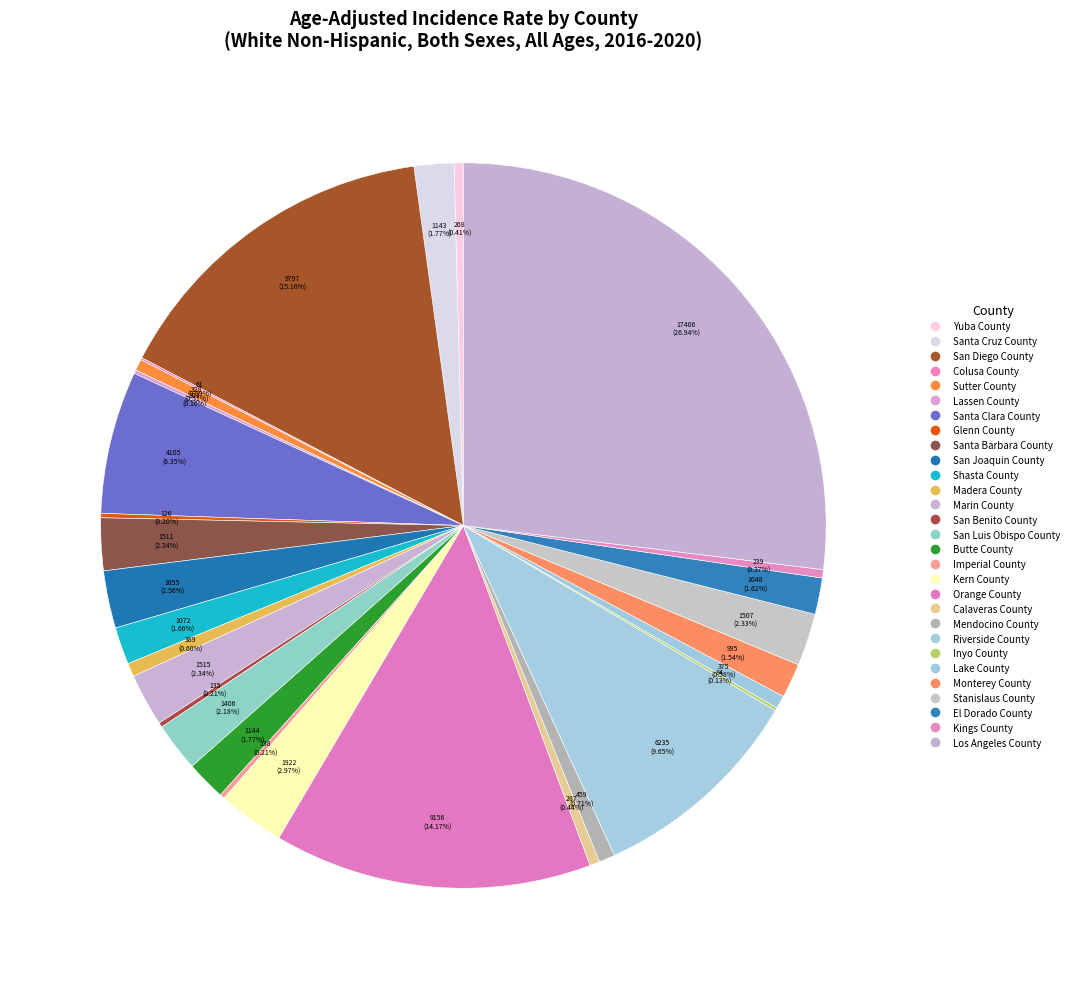

What is the change in value from Marin County to Orange County?

+7641